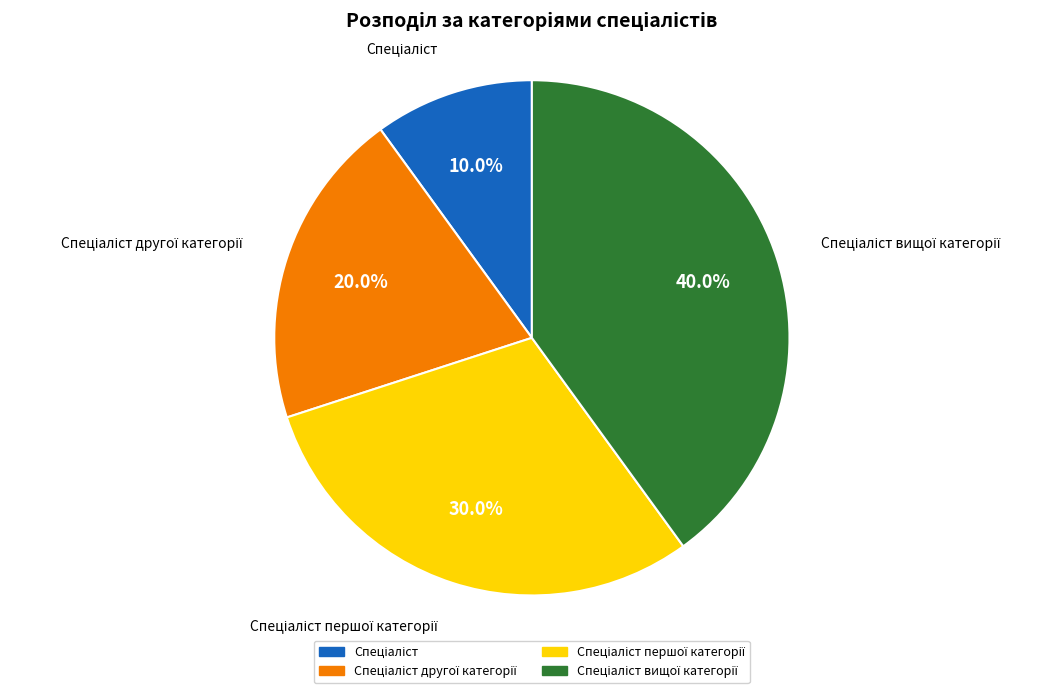

Is there a majority slice in this chart?

No